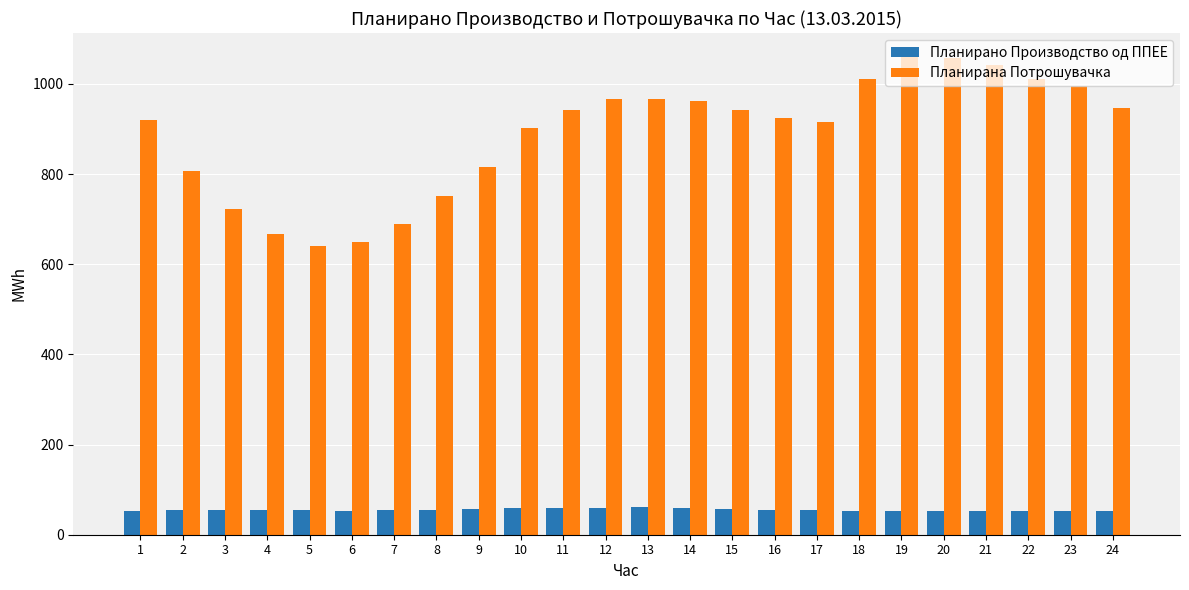

At how many categories does at least one series exceed 859?

16